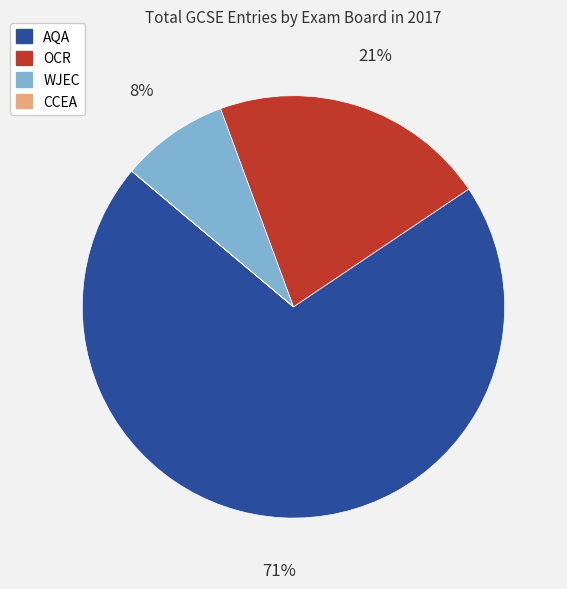

Which category has the biggest portion of the pie?

AQA